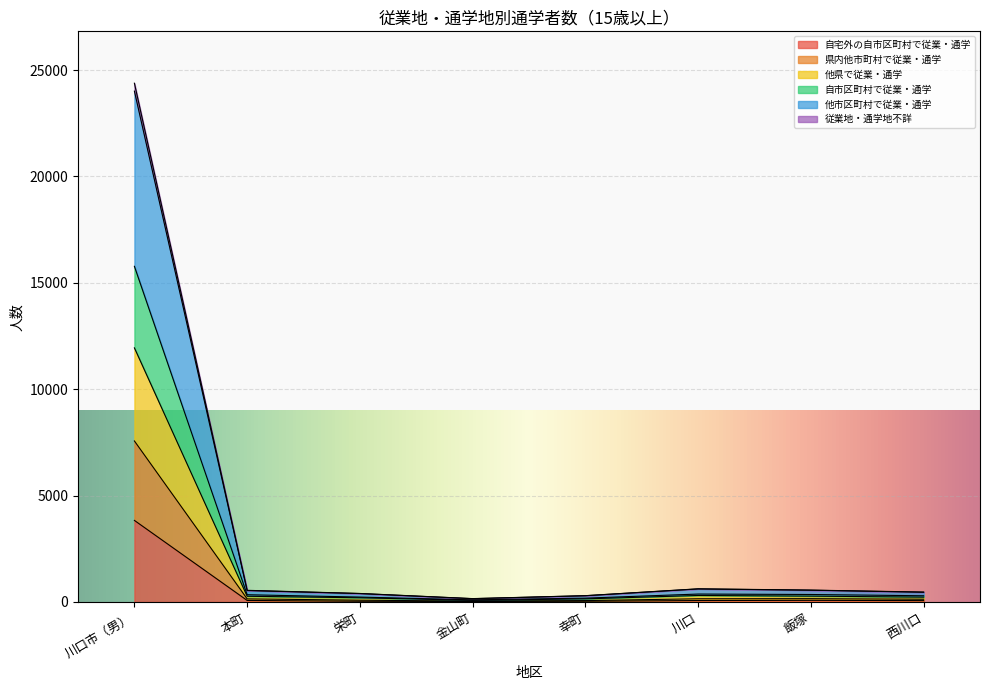

What is the spread (max minus min) of values at 本町?

475